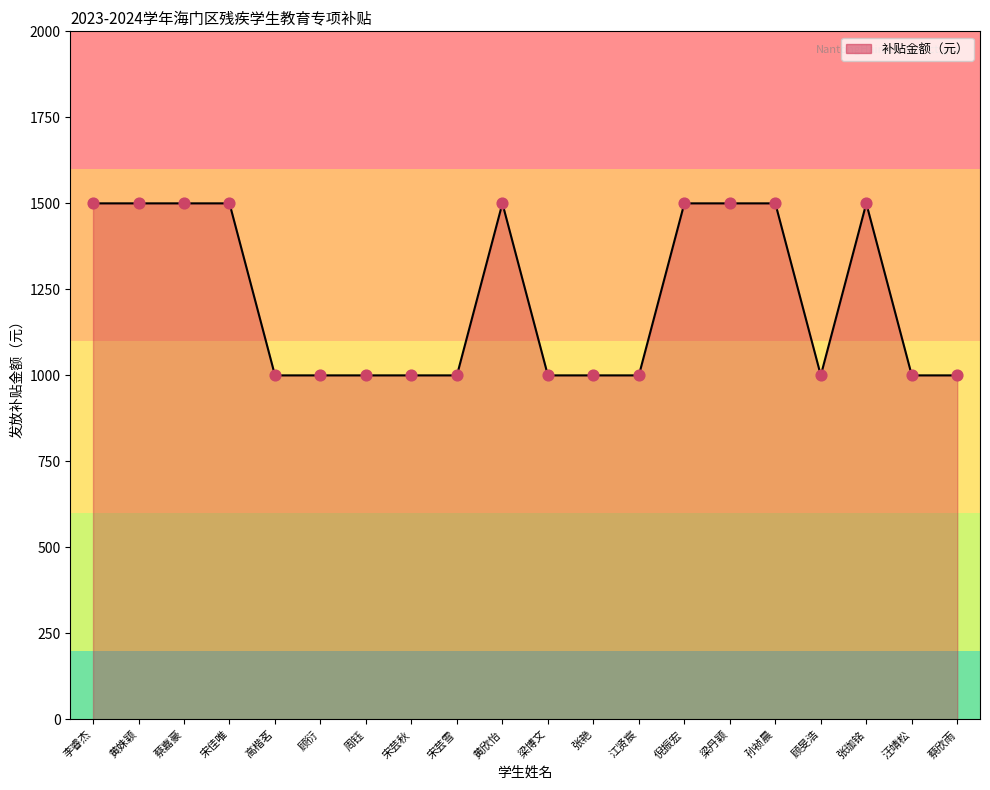

What is the ratio of the value at 孙祯晨 to the value at 顾衍?

1.5